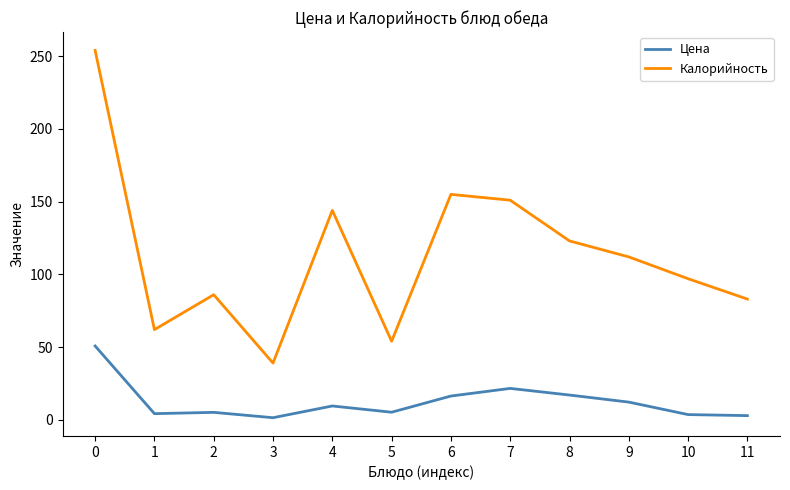

The value of Калорийность at 0 is 67.3. True or false?

False